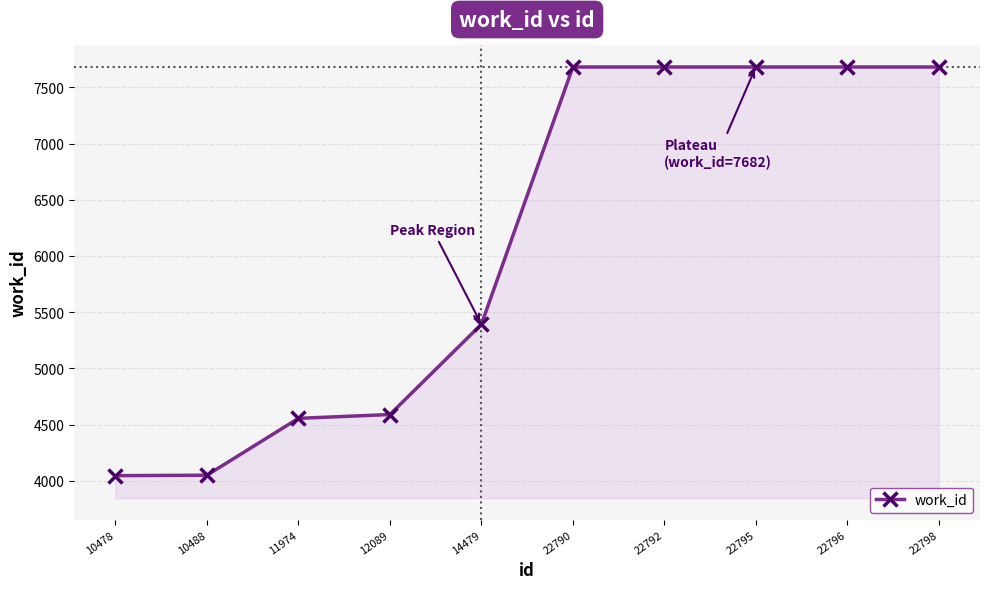

The chart shows a value of 4045 at 10478. True or false?

True